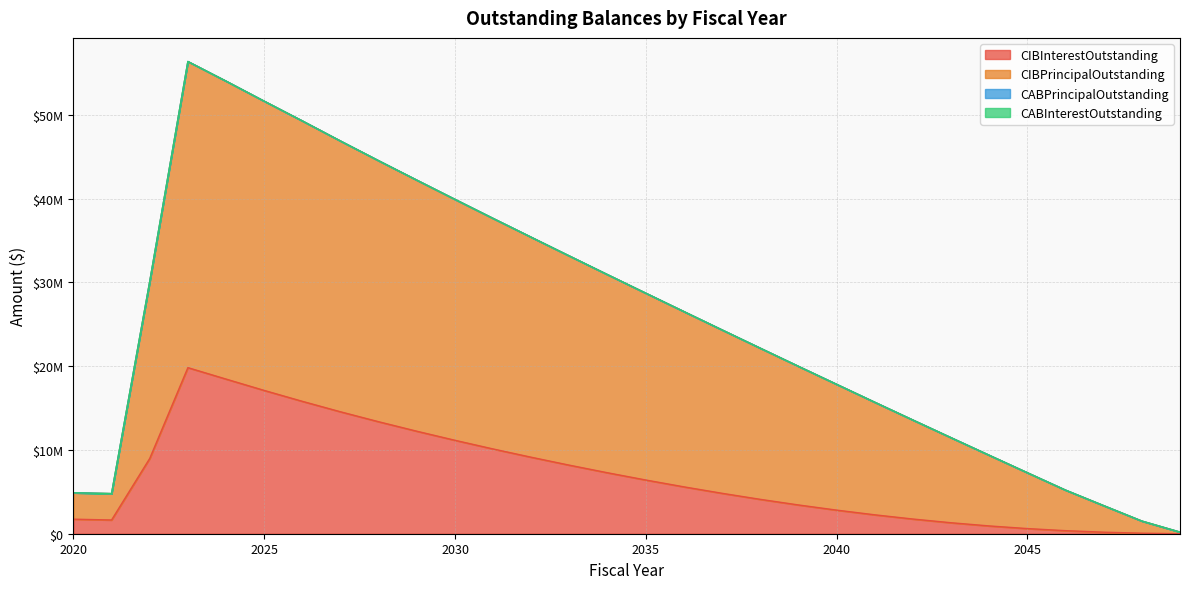

Which category has the highest value across all series?

2023